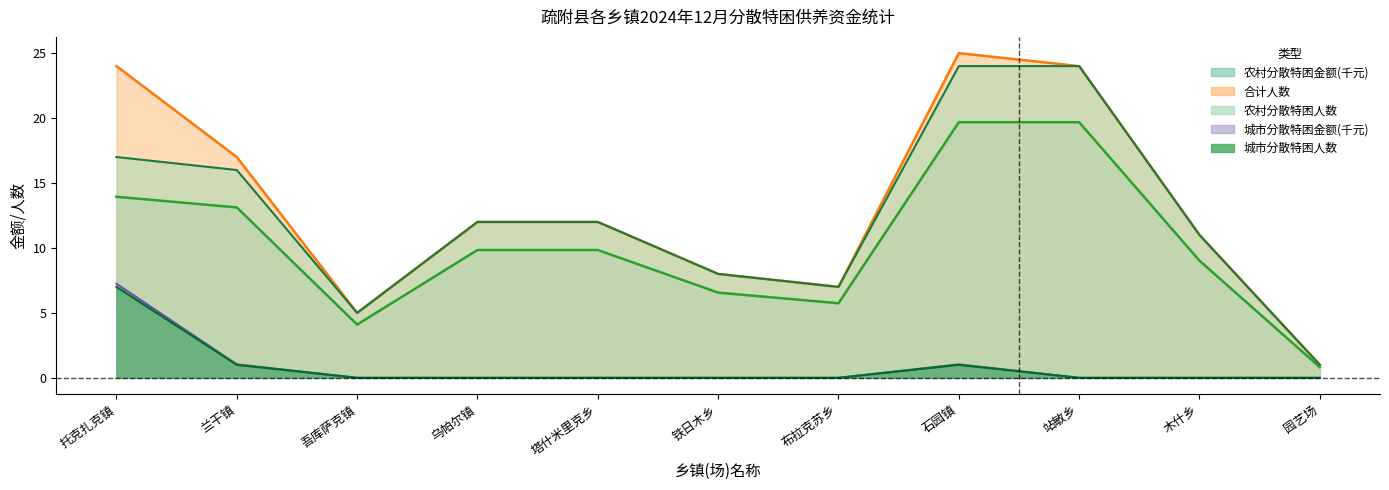

At which label does 农村分散特困人数 first exceed 12?

托克扎克镇